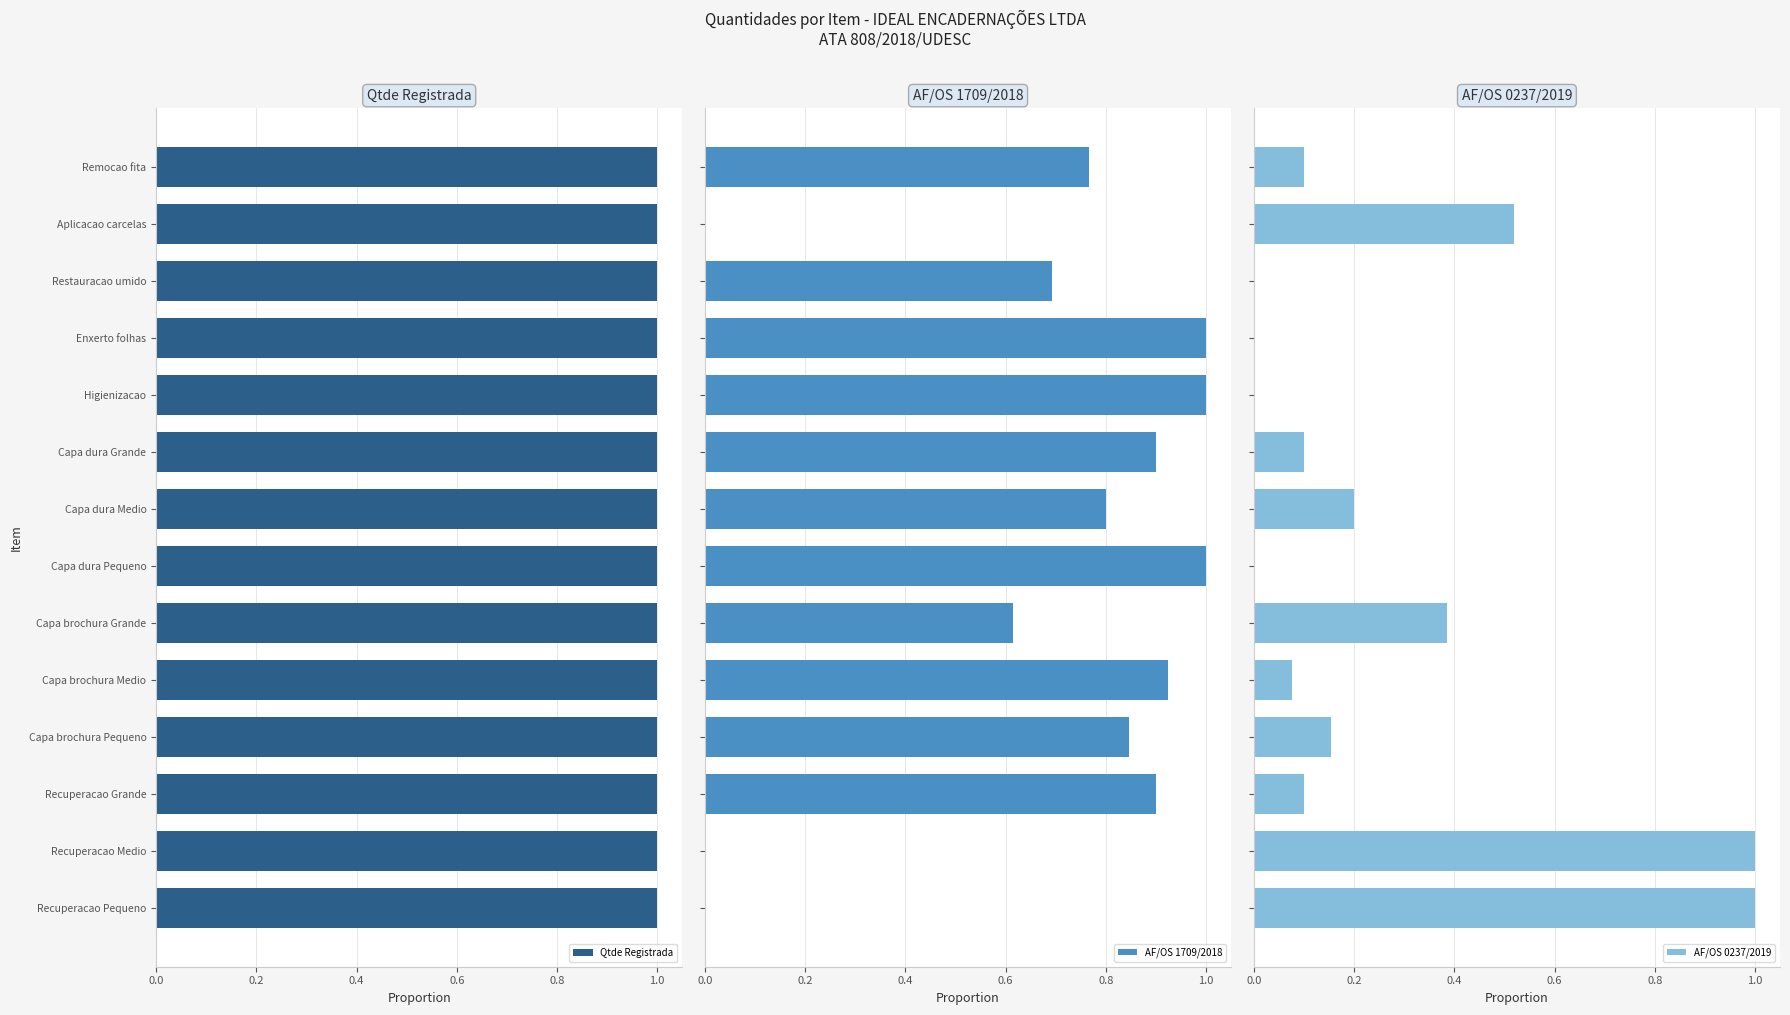

What is the highest value of the AF/OS 0237/2019 series?

1.0